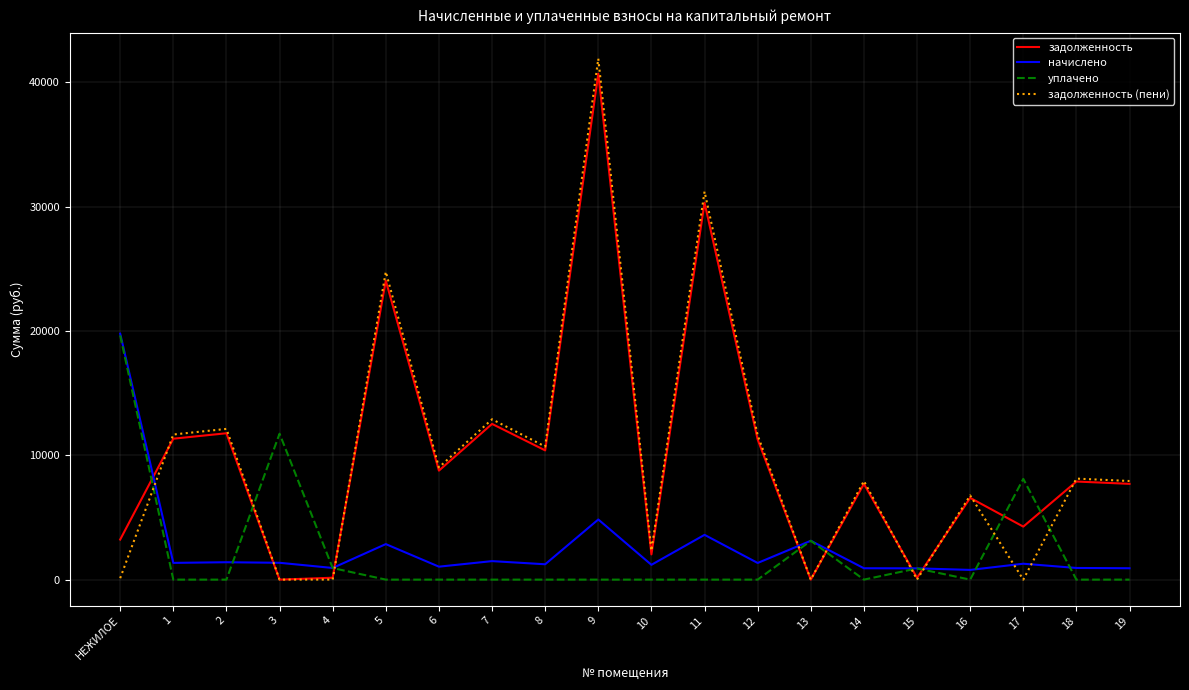

True or false: начислено and задолженность (пени) intersect in this chart.

True